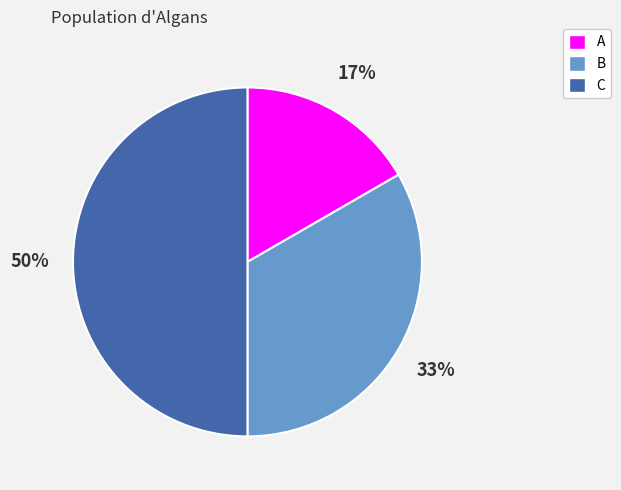

Which category has the biggest portion of the pie?

C